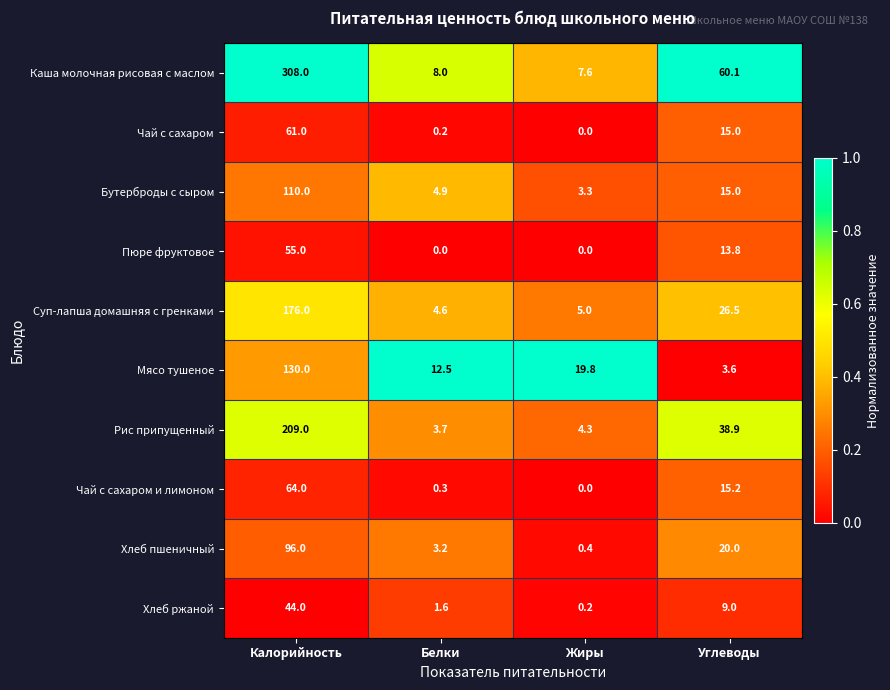

Which series has the largest total across all categories?

Каша молочная рисовая с маслом